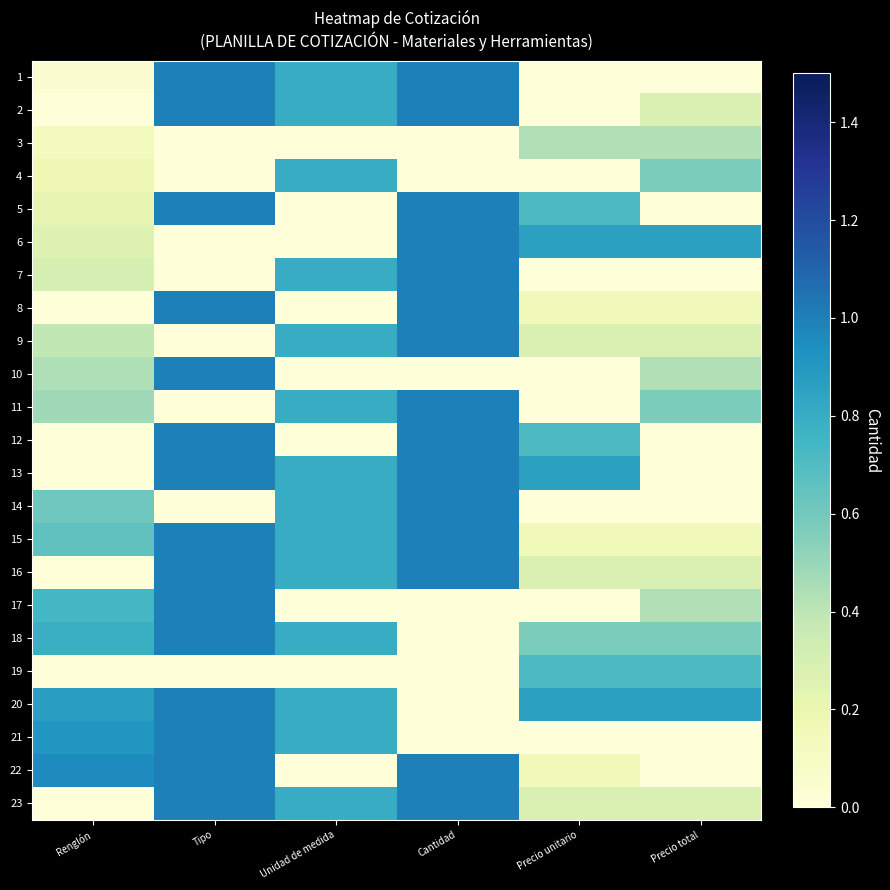

Reading left to right, transcribe all the data shown in this chart.

1: Renglón=0.0	Tipo=1.0	Unidad de medida=0.8	Cantidad=1.0	Precio unitario=0.0	Precio total=0.0
2: Renglón=0.0	Tipo=1.0	Unidad de medida=0.8	Cantidad=1.0	Precio unitario=0.0	Precio total=0.3
3: Renglón=0.1	Tipo=0.0	Unidad de medida=0.0	Cantidad=0.0	Precio unitario=0.4	Precio total=0.4
4: Renglón=0.2	Tipo=0.0	Unidad de medida=0.8	Cantidad=0.0	Precio unitario=0.0	Precio total=0.6
5: Renglón=0.2	Tipo=1.0	Unidad de medida=0.0	Cantidad=1.0	Precio unitario=0.7	Precio total=0.0
6: Renglón=0.3	Tipo=0.0	Unidad de medida=0.0	Cantidad=1.0	Precio unitario=0.9	Precio total=0.9
7: Renglón=0.3	Tipo=0.0	Unidad de medida=0.8	Cantidad=1.0	Precio unitario=0.0	Precio total=0.0
8: Renglón=0.0	Tipo=1.0	Unidad de medida=0.0	Cantidad=1.0	Precio unitario=0.1	Precio total=0.1
9: Renglón=0.4	Tipo=0.0	Unidad de medida=0.8	Cantidad=1.0	Precio unitario=0.3	Precio total=0.3
10: Renglón=0.4	Tipo=1.0	Unidad de medida=0.0	Cantidad=0.0	Precio unitario=0.0	Precio total=0.4
11: Renglón=0.5	Tipo=0.0	Unidad de medida=0.8	Cantidad=1.0	Precio unitario=0.0	Precio total=0.6
12: Renglón=0.0	Tipo=1.0	Unidad de medida=0.0	Cantidad=1.0	Precio unitario=0.7	Precio total=0.0
13: Renglón=0.0	Tipo=1.0	Unidad de medida=0.8	Cantidad=1.0	Precio unitario=0.9	Precio total=0.0
14: Renglón=0.6	Tipo=0.0	Unidad de medida=0.8	Cantidad=1.0	Precio unitario=0.0	Precio total=0.0
15: Renglón=0.7	Tipo=1.0	Unidad de medida=0.8	Cantidad=1.0	Precio unitario=0.1	Precio total=0.1
16: Renglón=0.0	Tipo=1.0	Unidad de medida=0.8	Cantidad=1.0	Precio unitario=0.3	Precio total=0.3
17: Renglón=0.7	Tipo=1.0	Unidad de medida=0.0	Cantidad=0.0	Precio unitario=0.0	Precio total=0.4
18: Renglón=0.8	Tipo=1.0	Unidad de medida=0.8	Cantidad=0.0	Precio unitario=0.6	Precio total=0.6
19: Renglón=0.0	Tipo=0.0	Unidad de medida=0.0	Cantidad=0.0	Precio unitario=0.7	Precio total=0.7
20: Renglón=0.9	Tipo=1.0	Unidad de medida=0.8	Cantidad=0.0	Precio unitario=0.9	Precio total=0.9
21: Renglón=0.9	Tipo=1.0	Unidad de medida=0.8	Cantidad=0.0	Precio unitario=0.0	Precio total=0.0
22: Renglón=1.0	Tipo=1.0	Unidad de medida=0.0	Cantidad=1.0	Precio unitario=0.1	Precio total=0.0
23: Renglón=0.0	Tipo=1.0	Unidad de medida=0.8	Cantidad=1.0	Precio unitario=0.3	Precio total=0.3